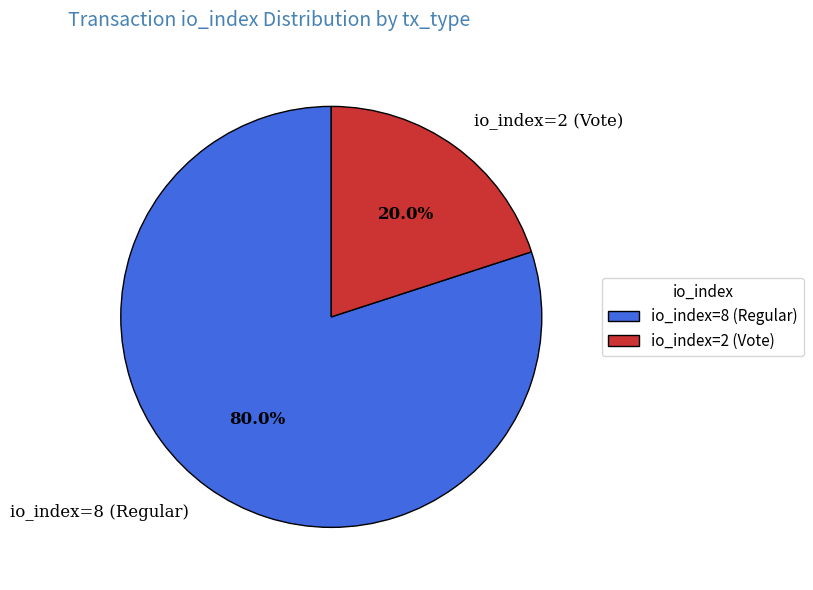

Which category has the biggest portion of the pie?

io_index=8 (Regular)